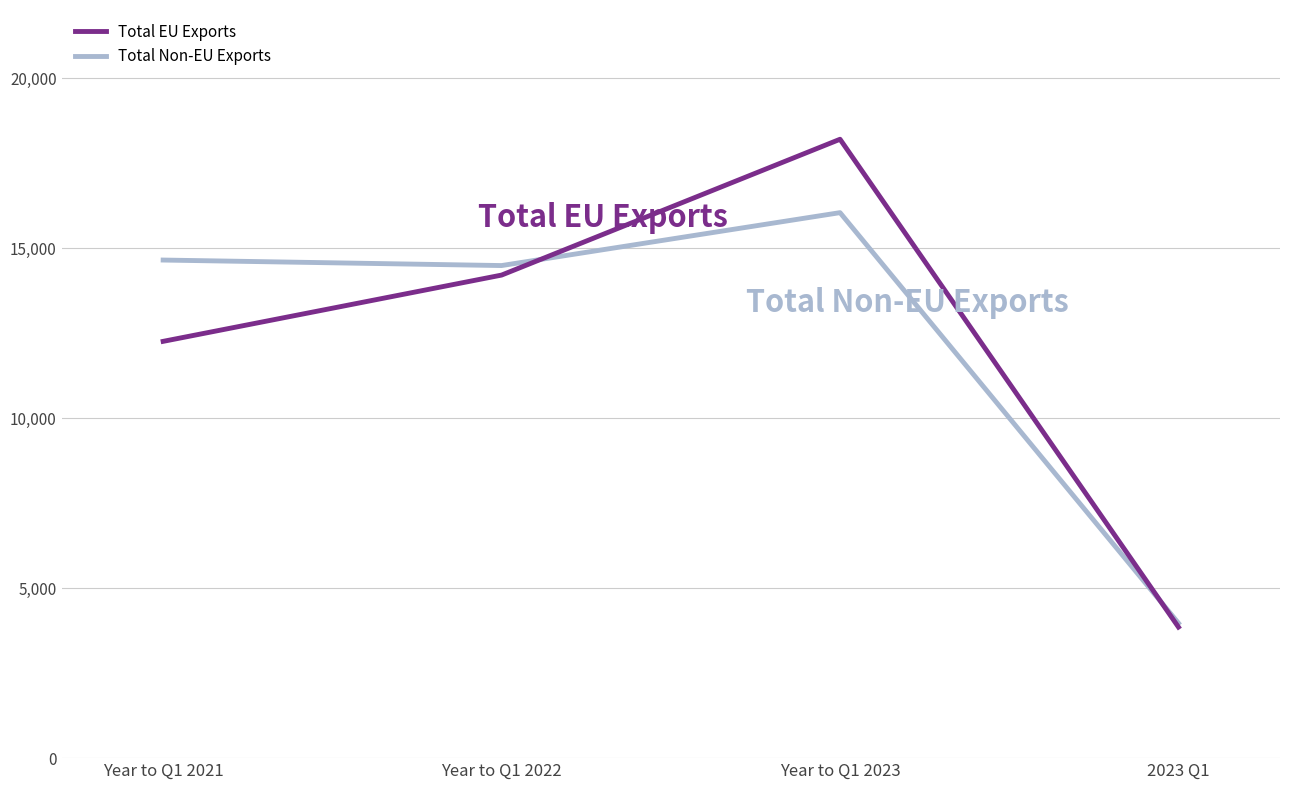

Is it true that Total EU Exports equals 6468 at 2023 Q1?

False